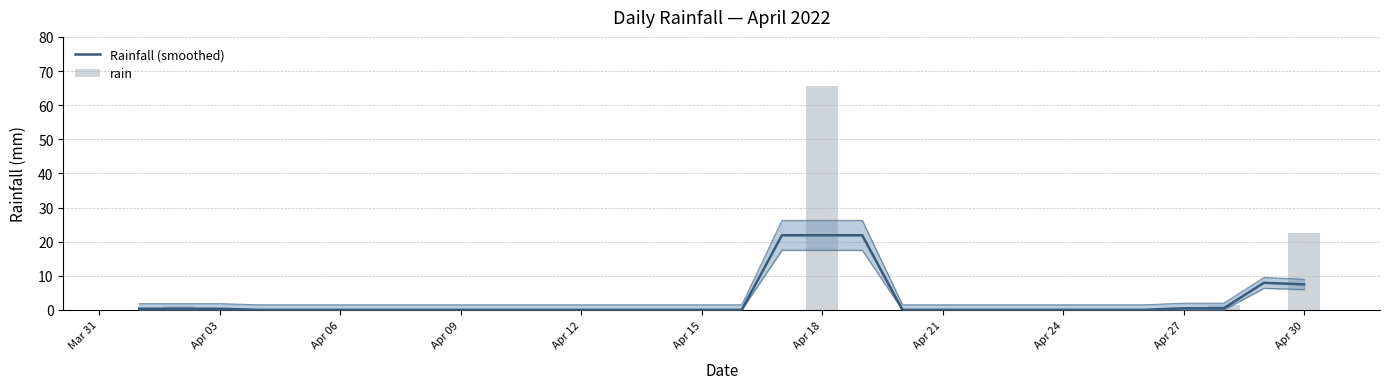

What is the sum of all Rainfall (smoothed) values?

82.9